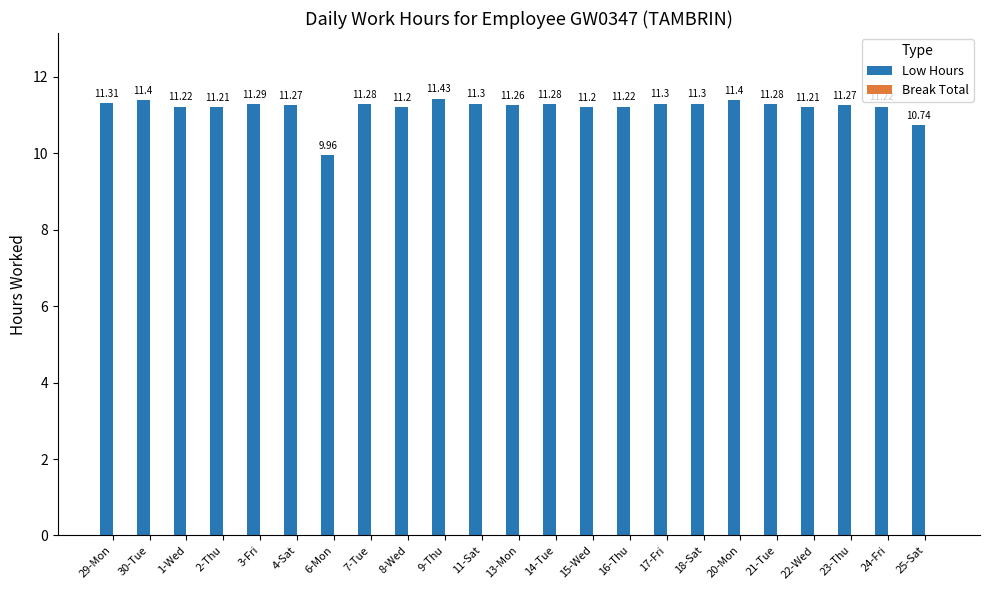

Approximately how many times larger is the value at 20-Mon compared to 22-Wed?

1.0